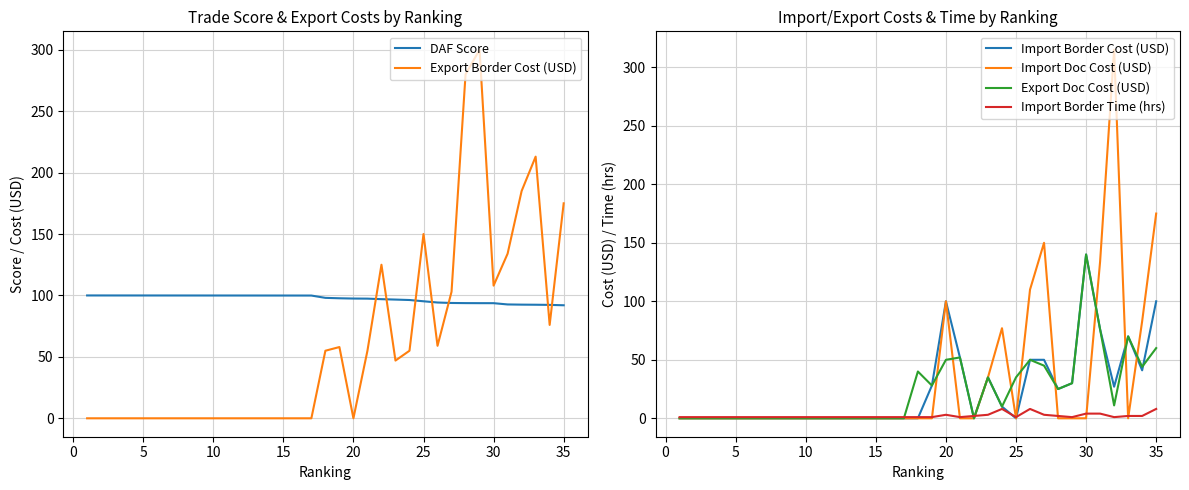

The Import Border Time (hrs) series shows 1 at 25. True or false?

True